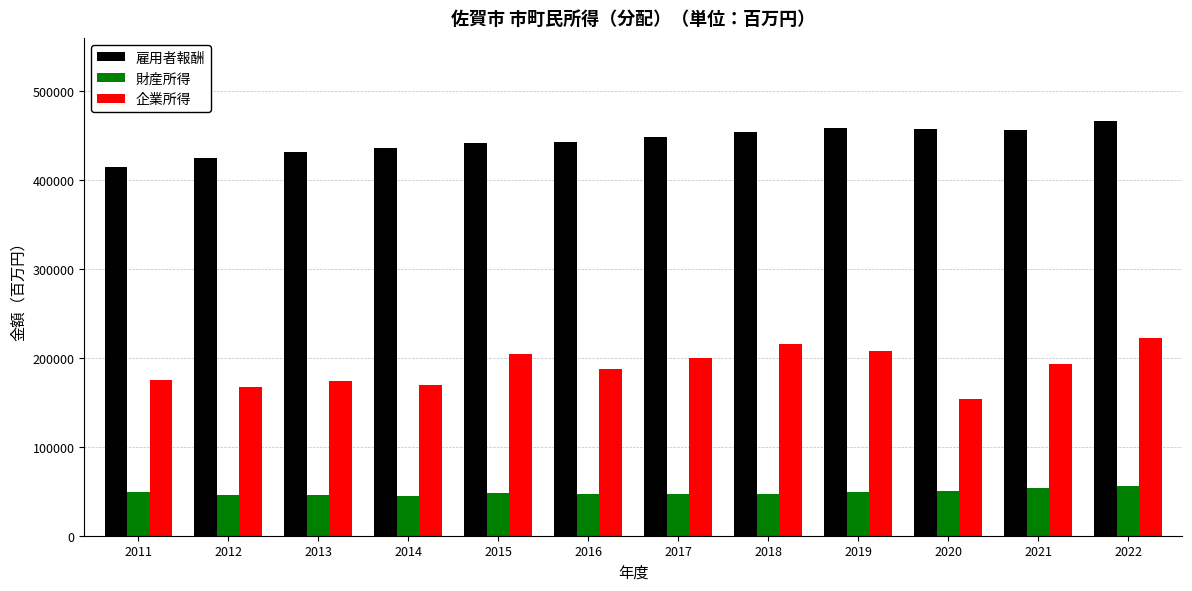

Which series has the largest range (max minus min)?

企業所得